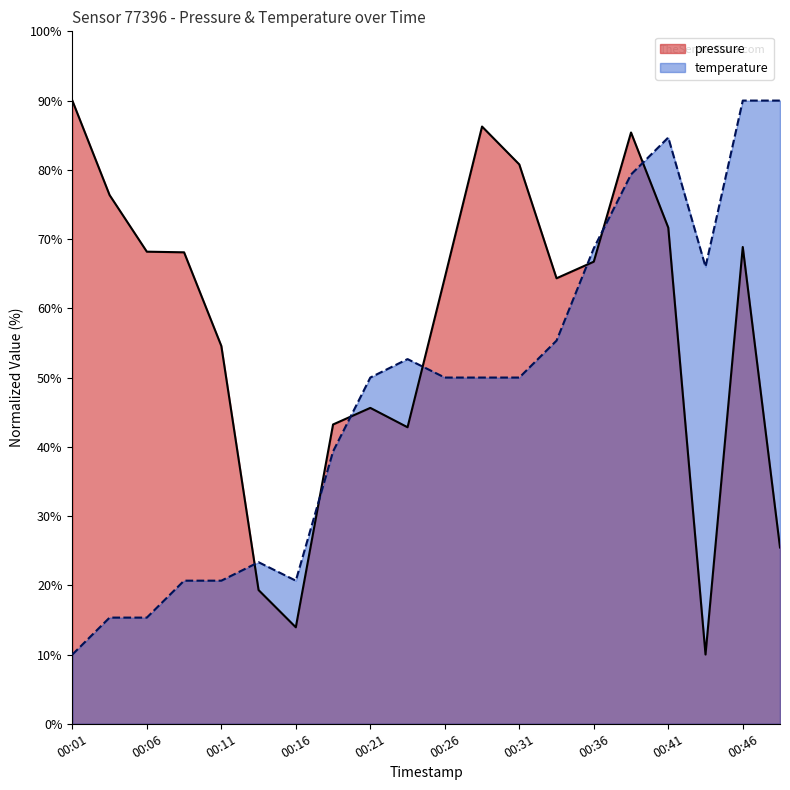

Where is the first local maximum for pressure?

00:21